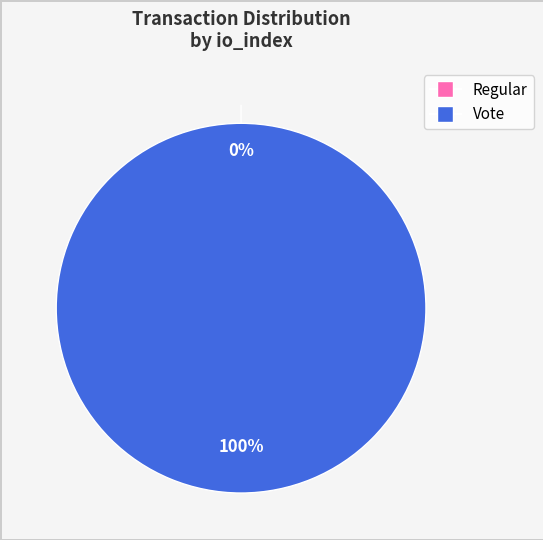

To the nearest percent, what portion does Vote represent?

100%